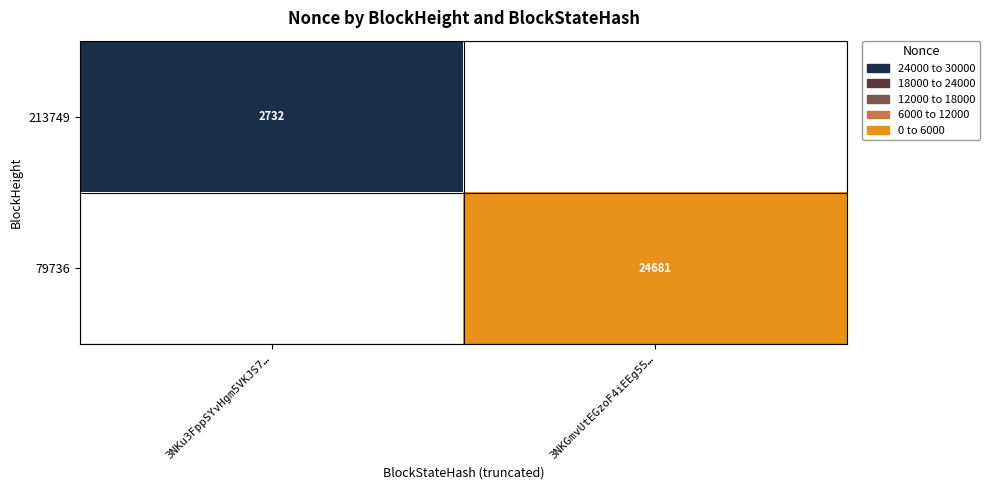

What is the greatest value displayed?

24681.0